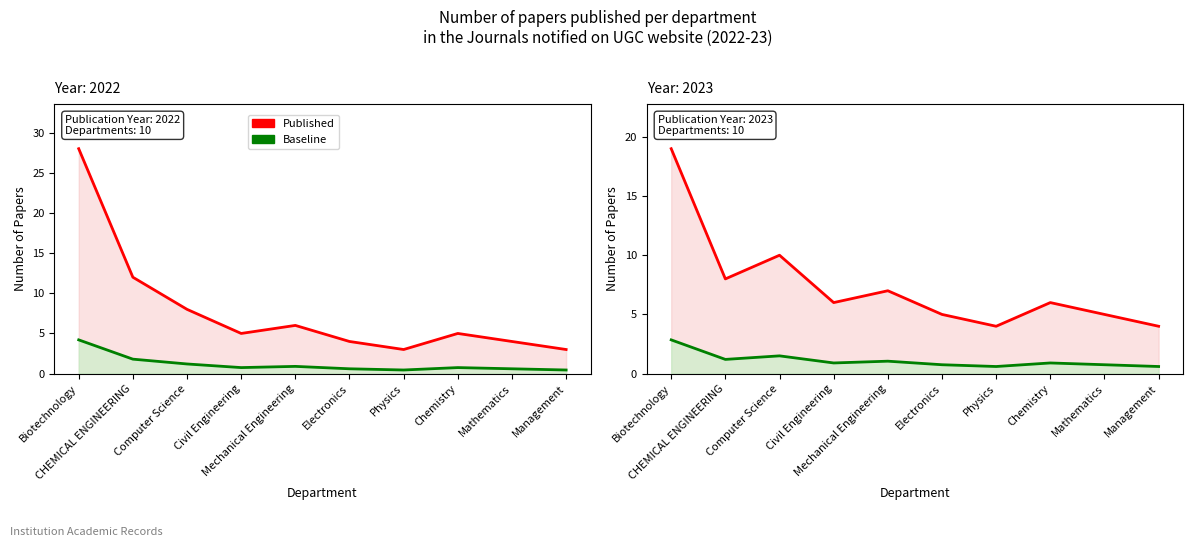

What is the total value across all series at Civil Engineering?

6.9